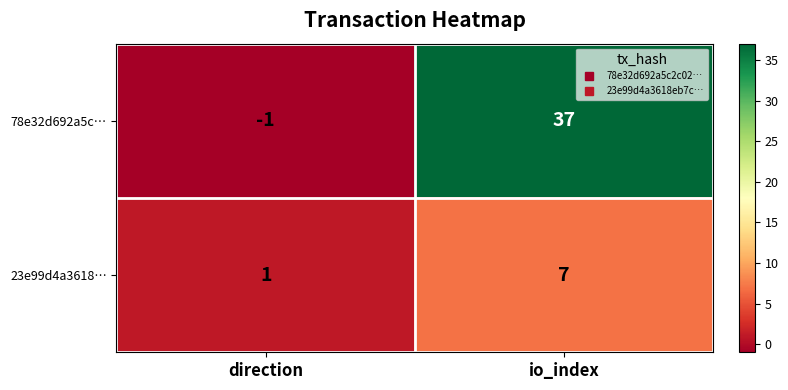

Reading left to right, what are all the values shown in this chart?

78e32d692a5c…: -1	37
23e99d4a3618…: 1	7